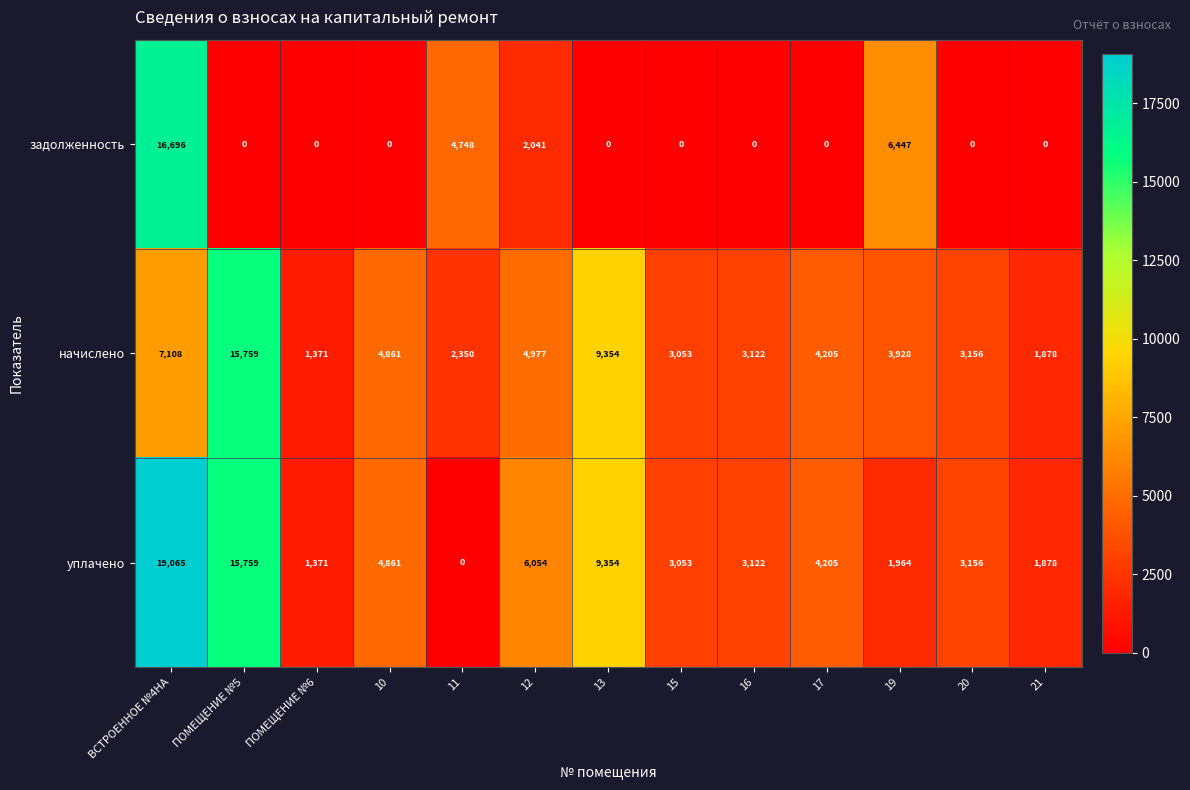

How many distinct data groups are displayed?

3